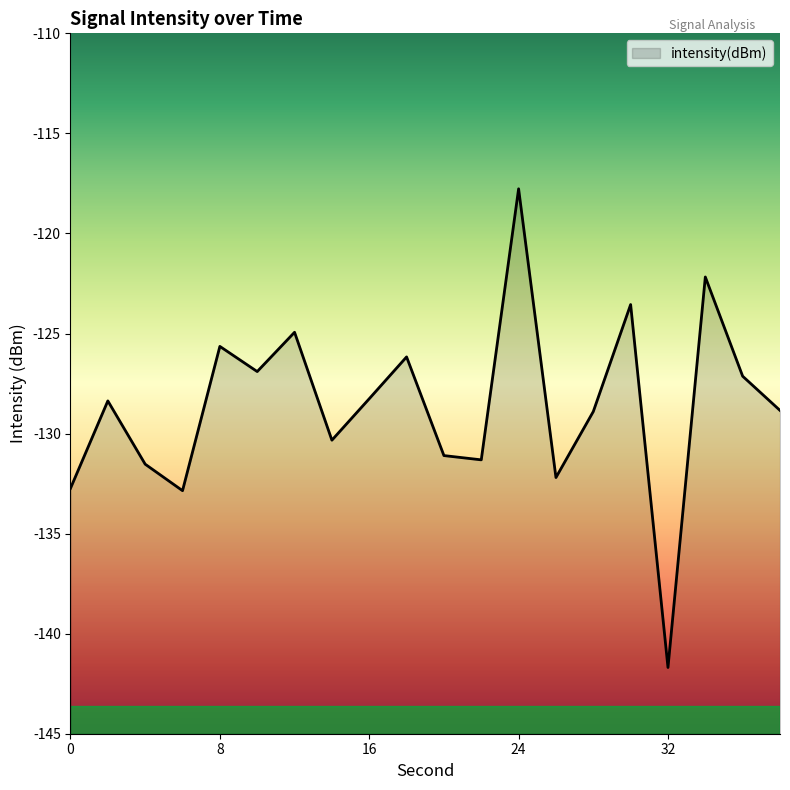

How many points are lower than both their immediate neighbors (excluding endpoints)?

6